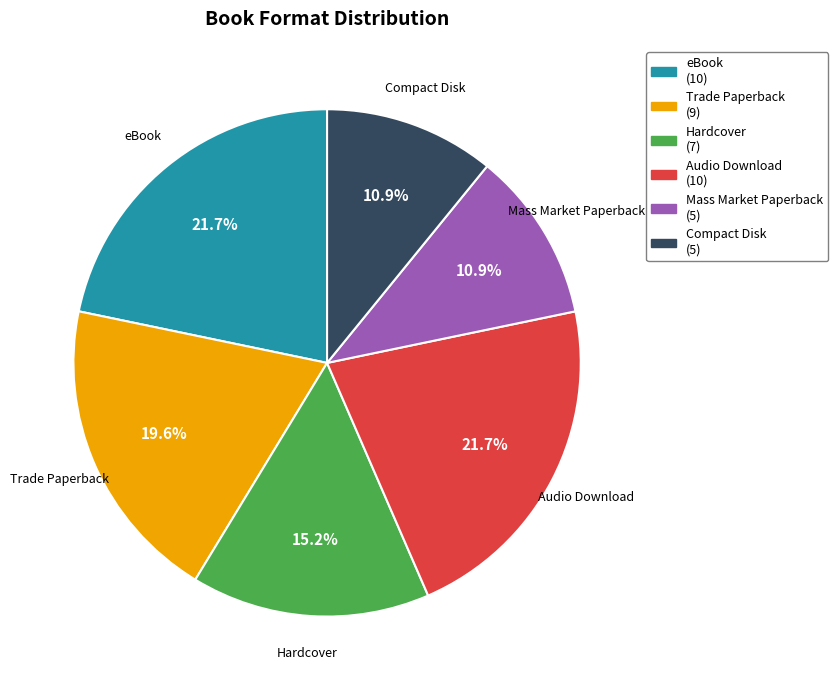

To the nearest percent, what portion does eBook represent?

22%